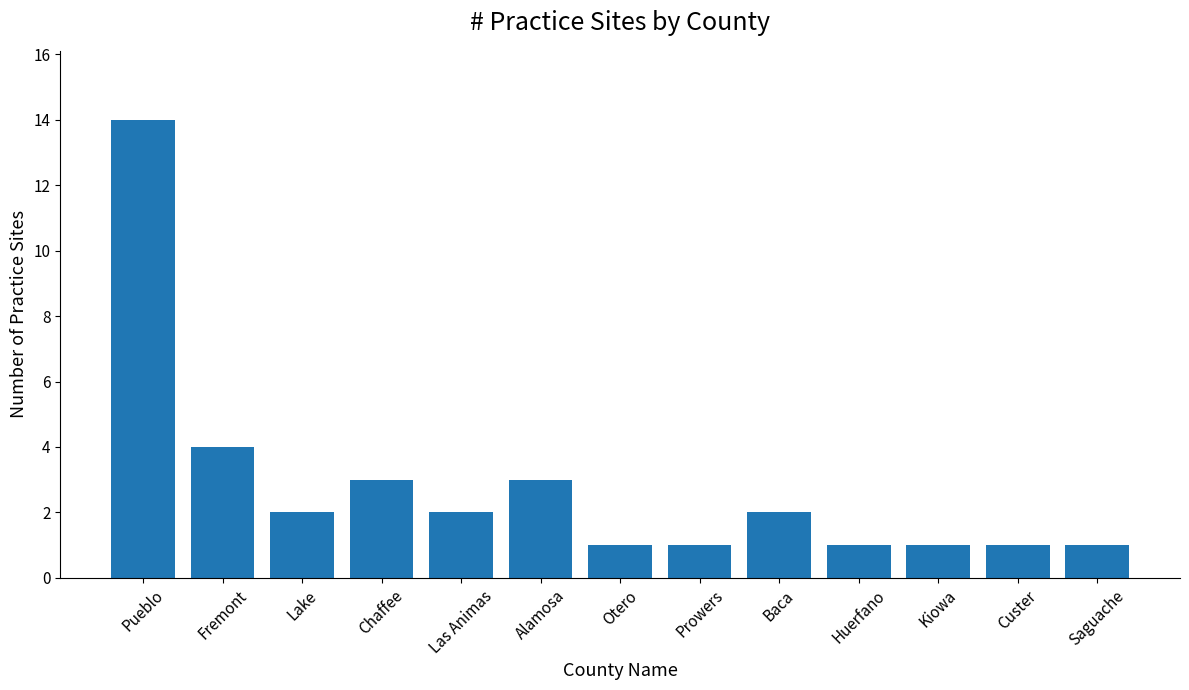

Reading left to right, extract all data points from this chart.

14	4	2	3	2	3	1	1	2	1	1	1	1